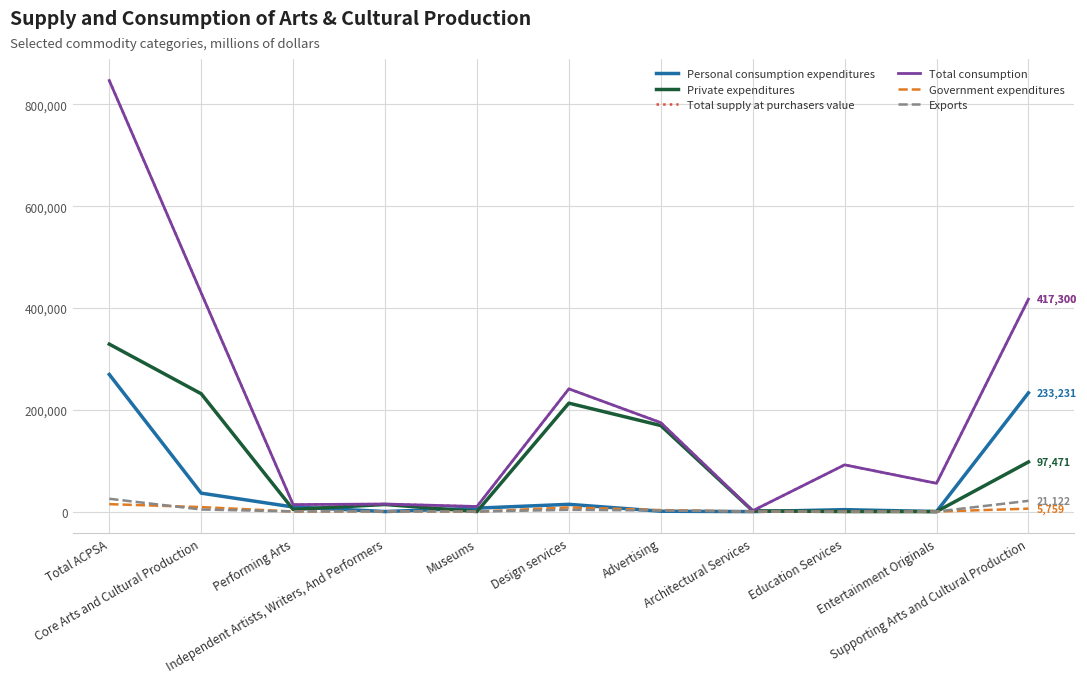

True or false: Total consumption has a value of 22855 at Performing Arts.

False